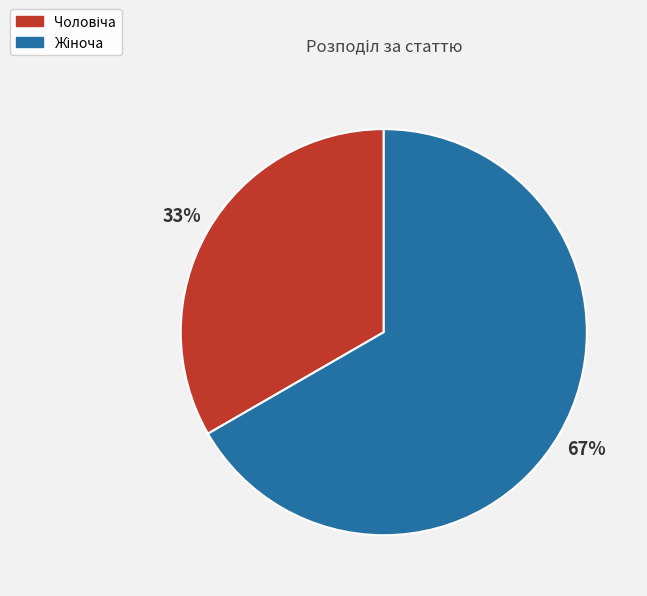

Count the number of slices in the pie.

2